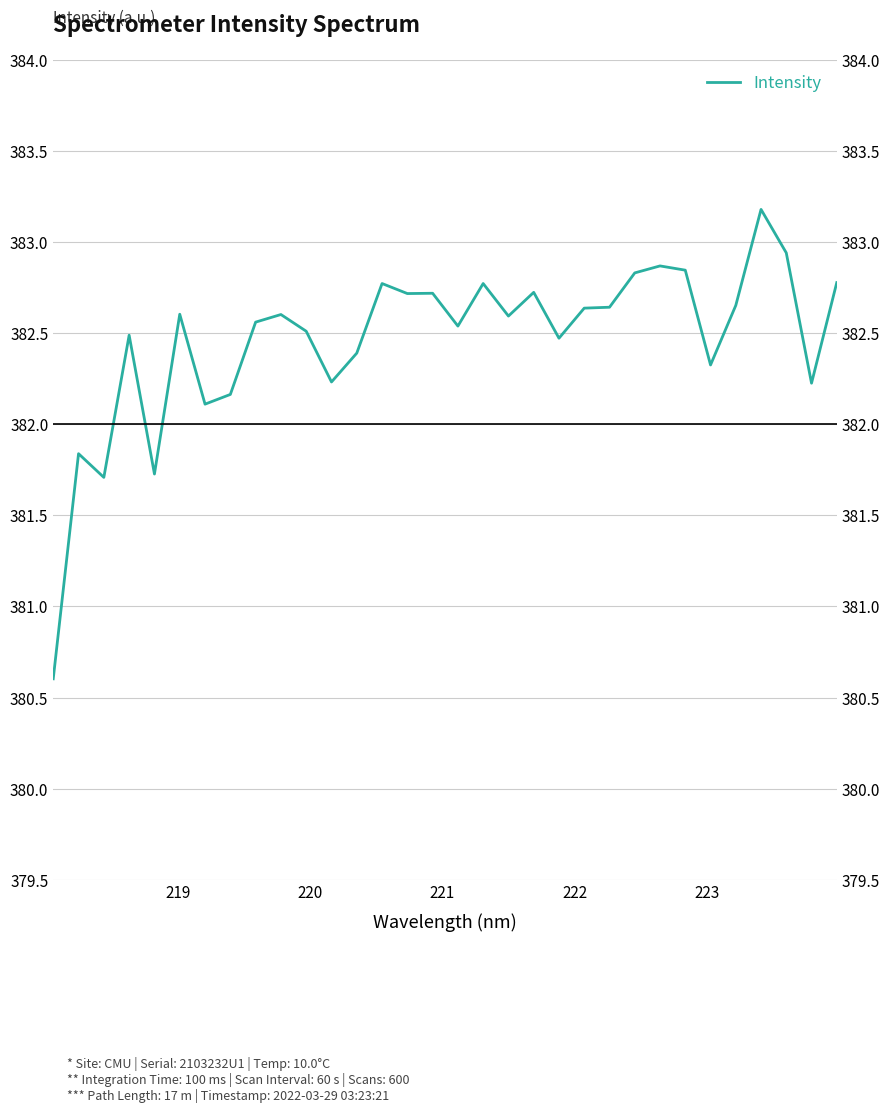

What is the difference between the second highest and minimum values?

2.3